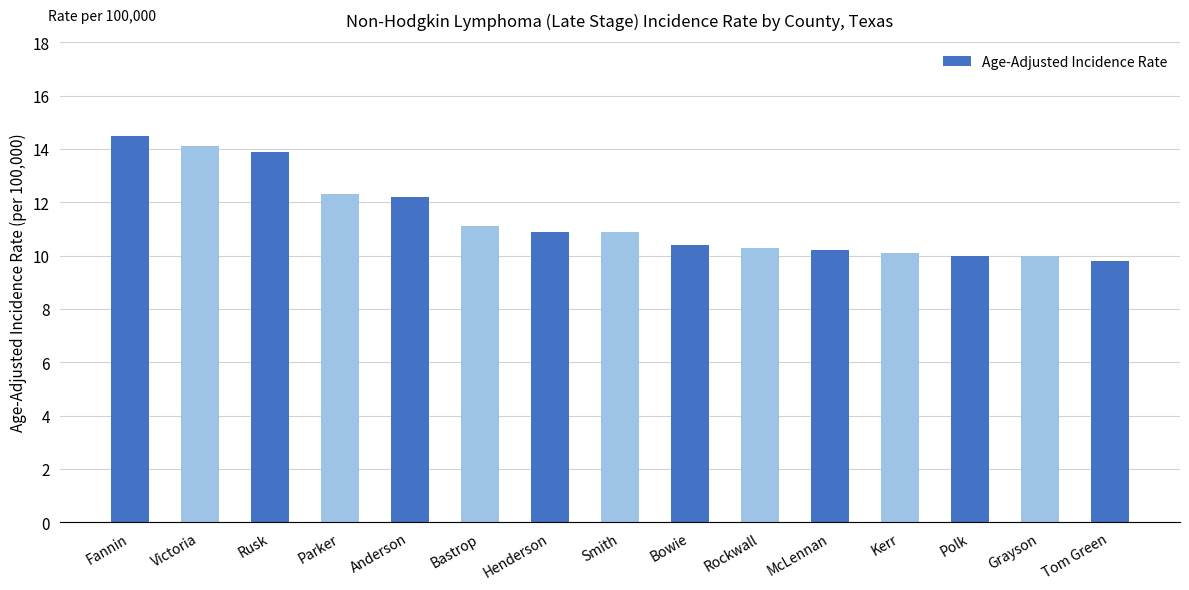

Are the bars grouped side by side (vs. stacked)?

No